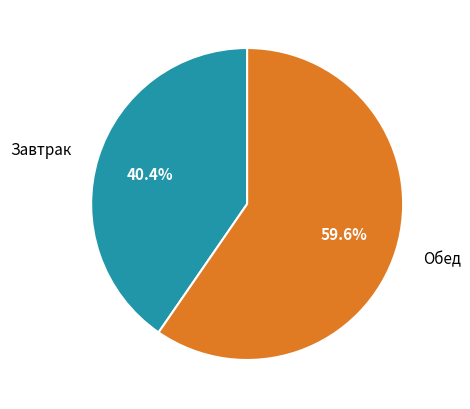

What portion of the pie excludes Завтрак?

59.6%